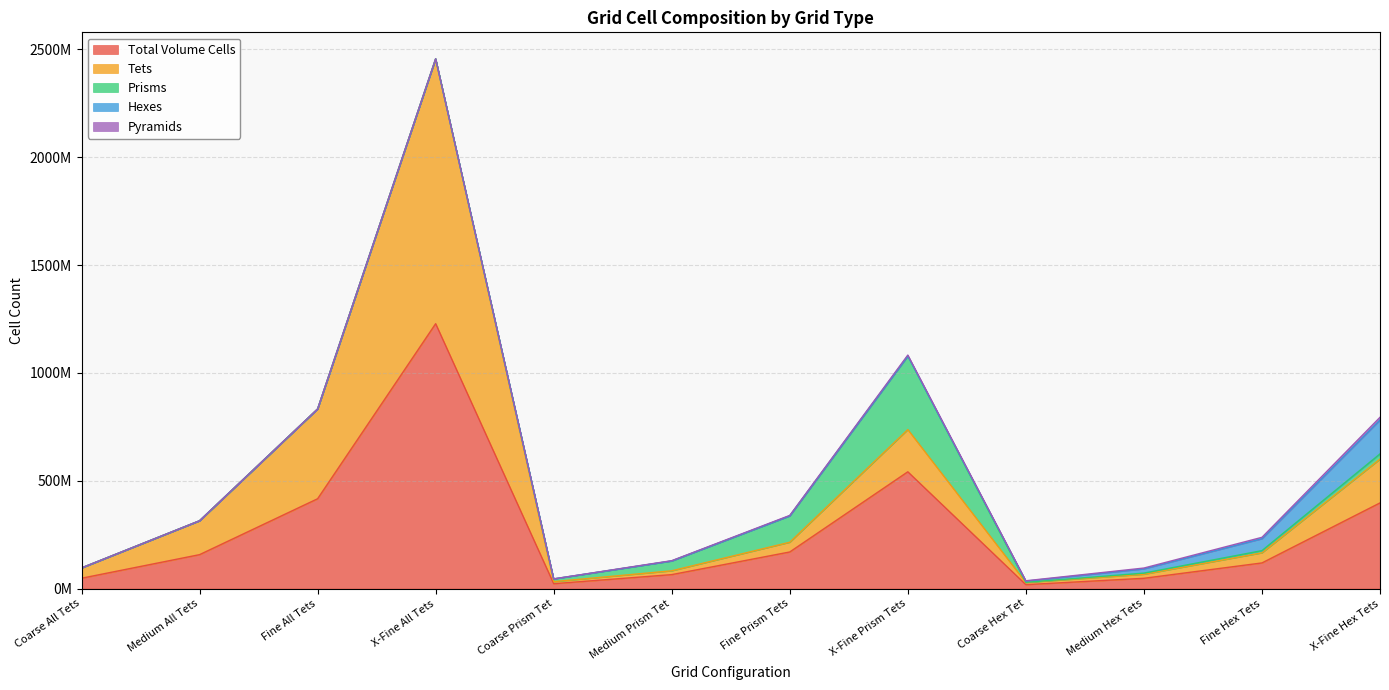

The value of Prisms at Coarse Prism Tet is 3168714. True or false?

False